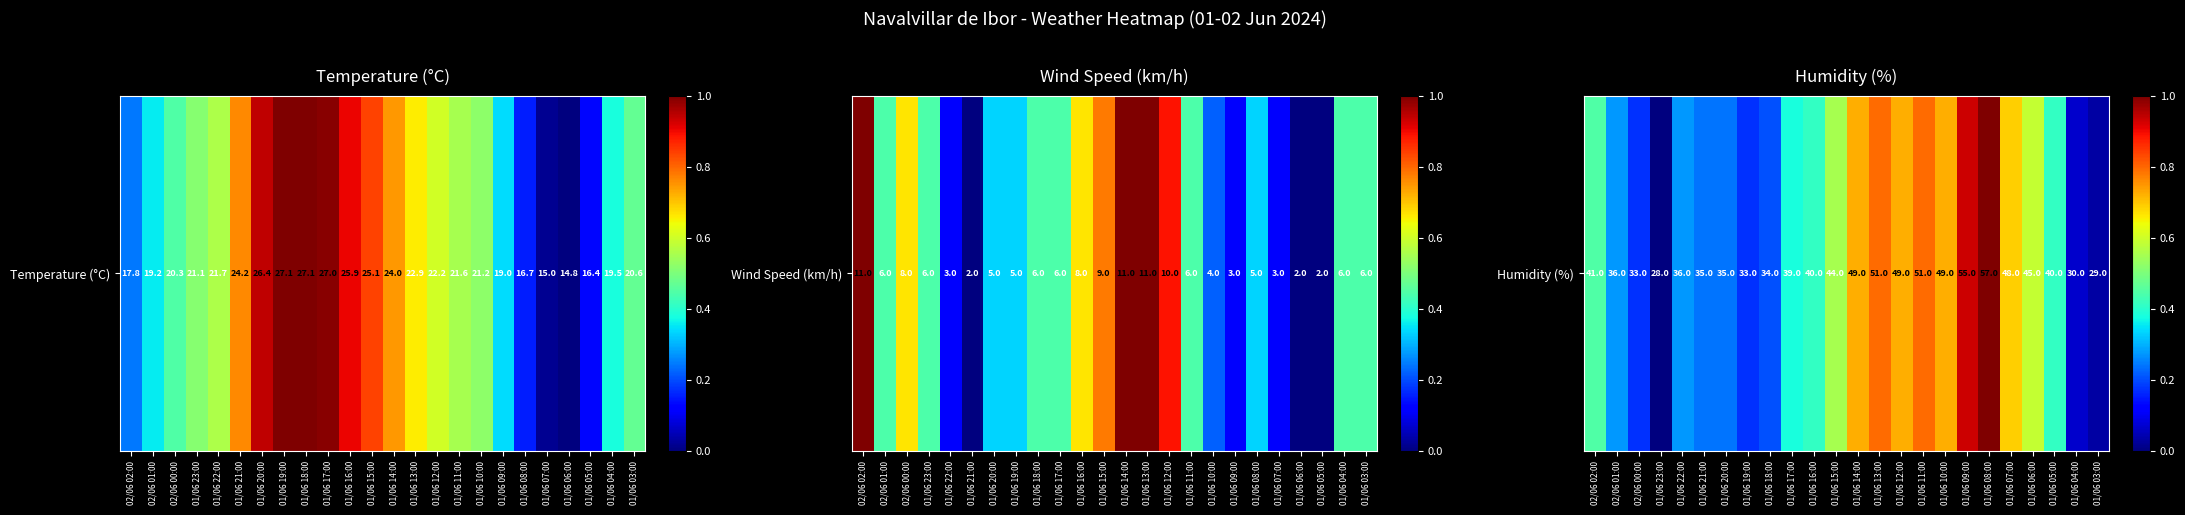

What is the maximum value shown in the chart?

1.0